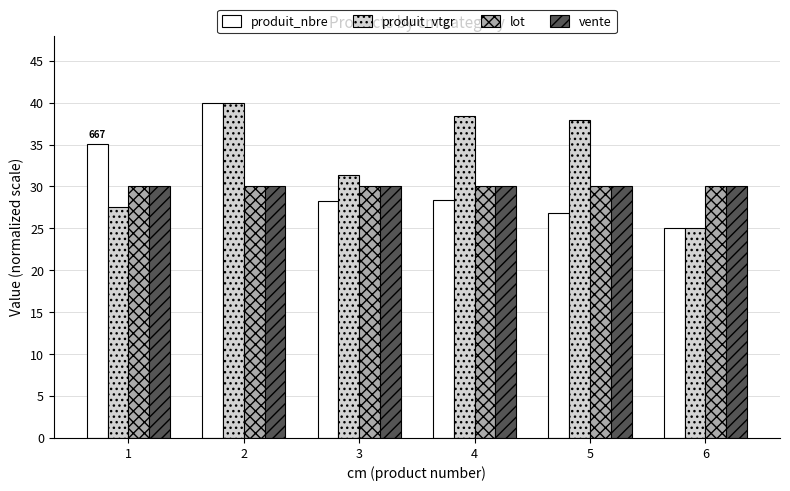

What is the value of the vente bar at the 1st from the left?

30.0